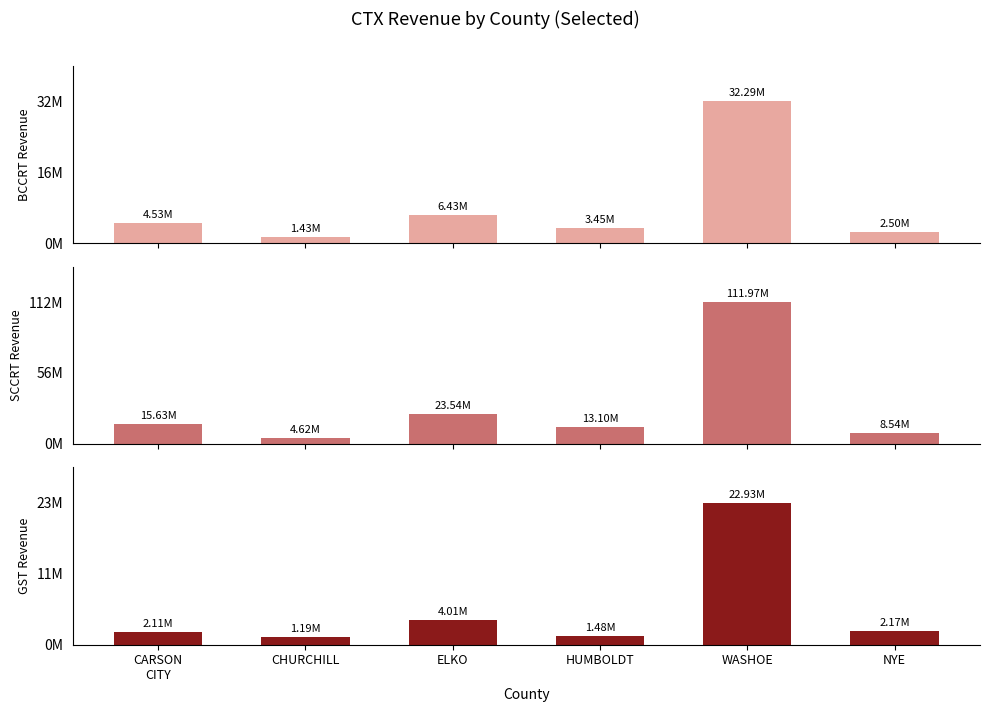

What is the sum of all SCCRT values?

177394142.4